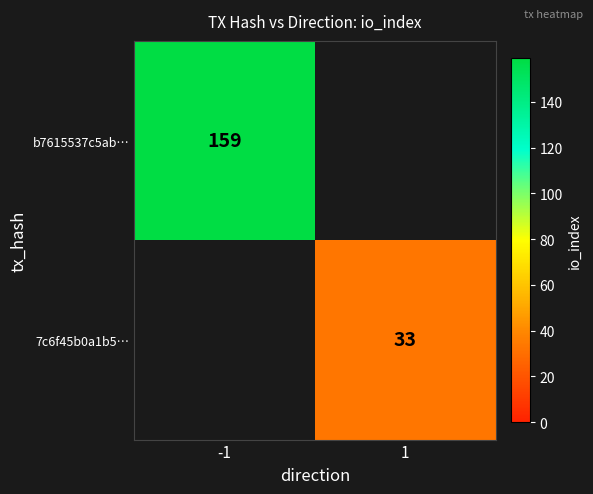

Is it true that b7615537c5ab… equals 242 at -1?

False